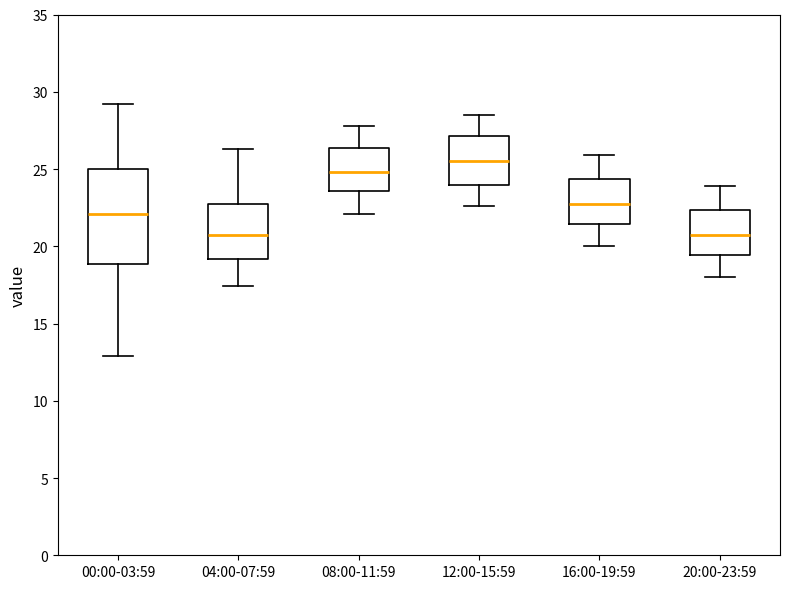

Reading left to right, transcribe this box plot: for each box, give where its median line is, the range the box spans, and where its two whiskers end, as read against the y-axis. The values are not printed on the chart, so give them approximately, as read against the axis.

00:00-03:59: median 22.0, box 19.0 to 25.0, whiskers 13.0 to 29.0
04:00-07:59: median 21.0, box 19.0 to 22.5, whiskers 17.5 to 26.5
08:00-11:59: median 25.0, box 23.5 to 26.5, whiskers 22.0 to 28.0
12:00-15:59: median 25.5, box 24.0 to 27.0, whiskers 22.5 to 28.5
16:00-19:59: median 23.0, box 21.5 to 24.5, whiskers 20.0 to 26.0
20:00-23:59: median 21.0, box 19.5 to 22.5, whiskers 18.0 to 24.0